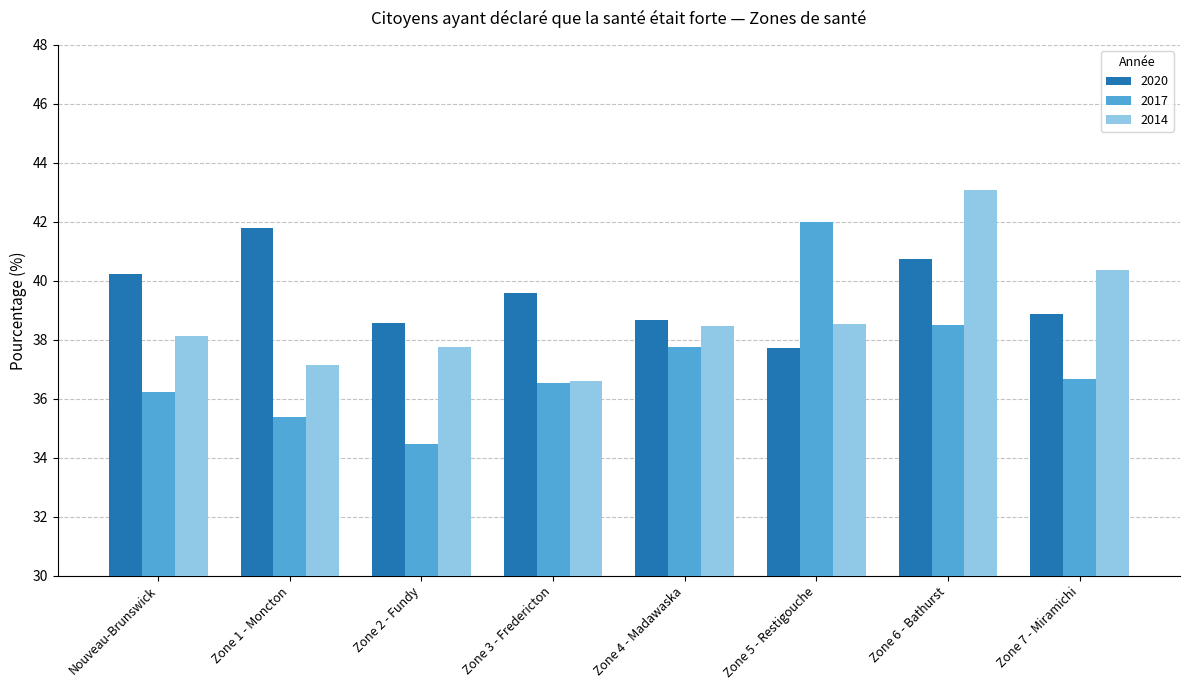

Read the 2014 value at Zone 7 - Miramichi.

40.4